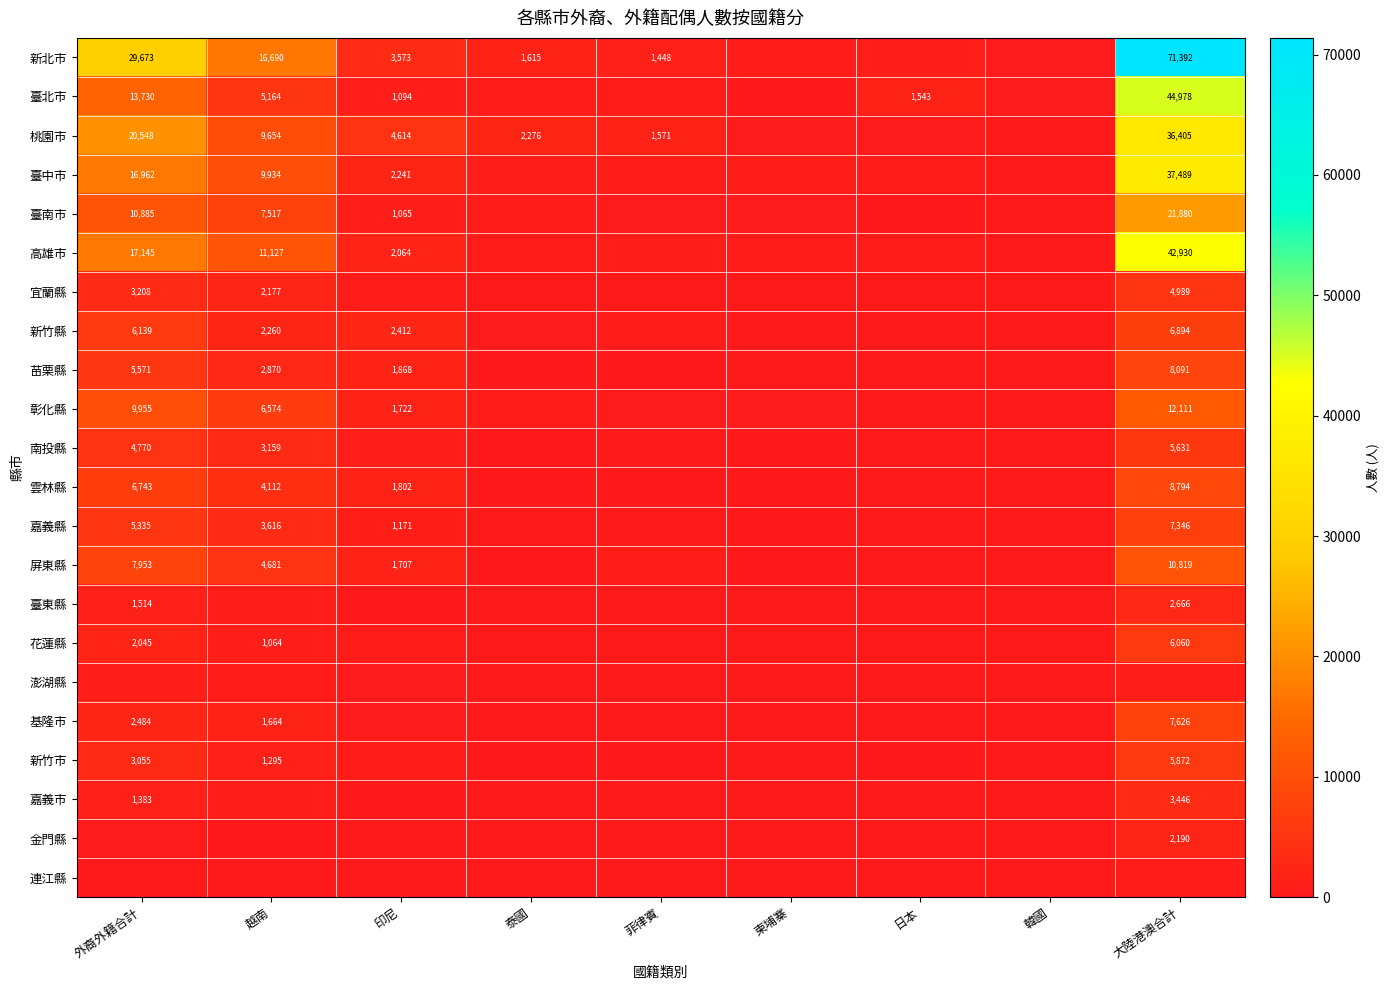

What is the sum of the 花蓮縣 values at 越南 and 大陸港澳合計?

7124